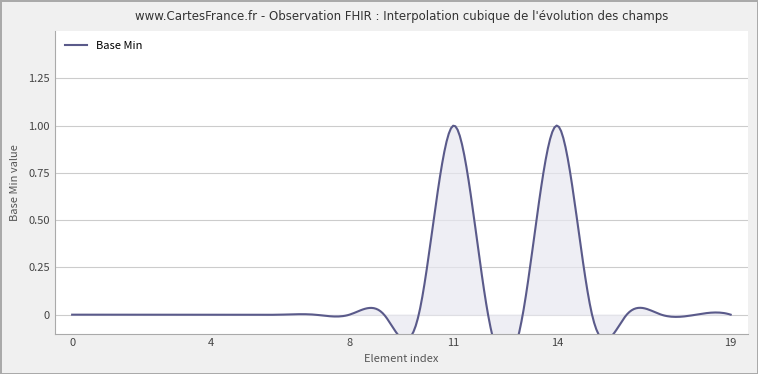

Does the chart have visible grid lines?

Yes